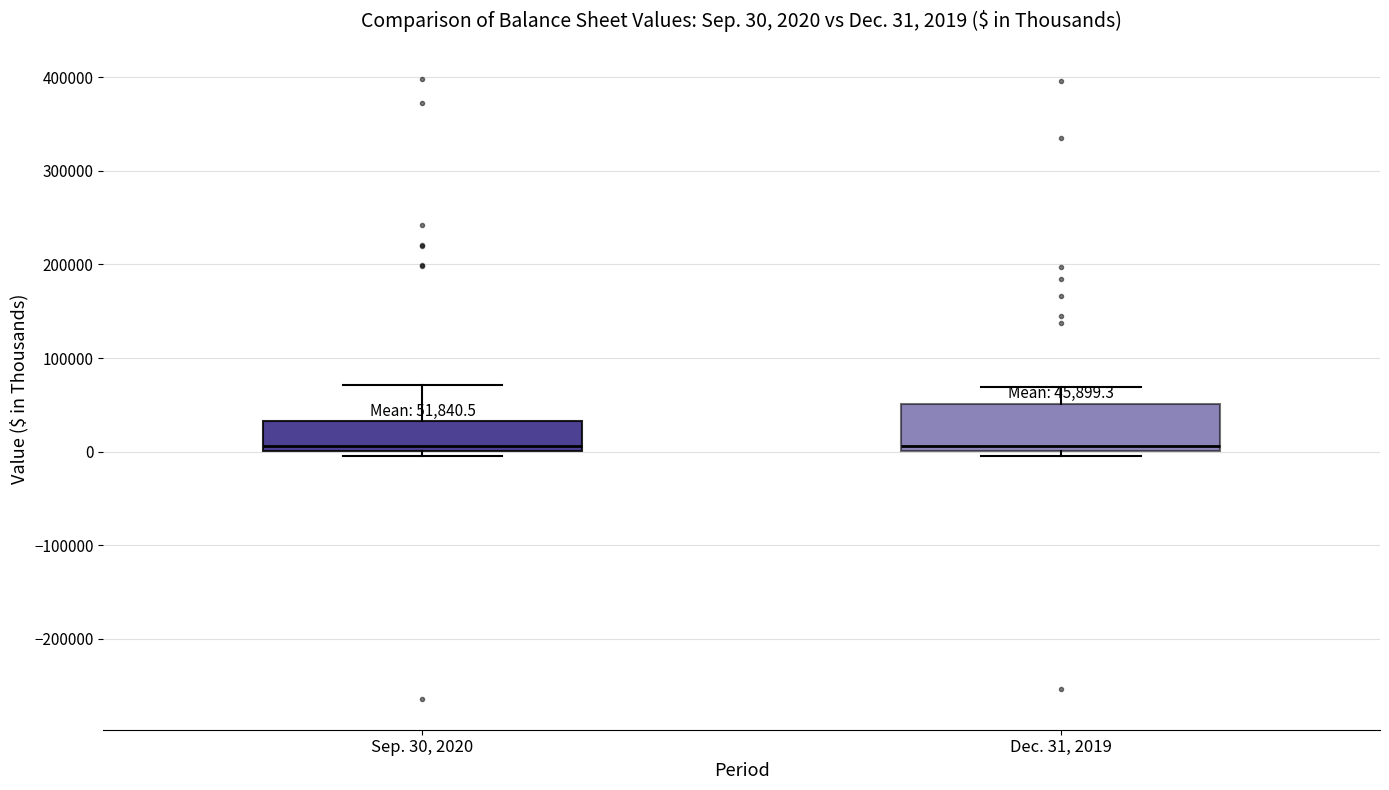

Which box is the tallest, from its lower edge to its upper edge?

Dec. 31, 2019